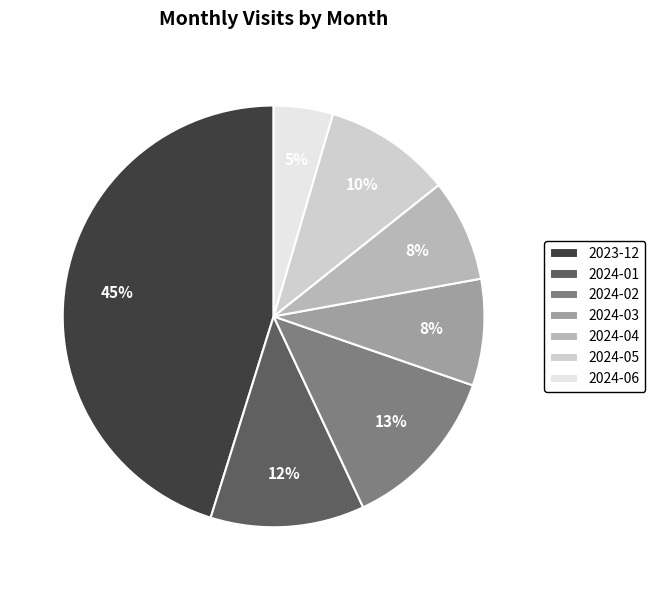

What is the ratio of the value at 2024-06 to the value at 2024-05?

0.5